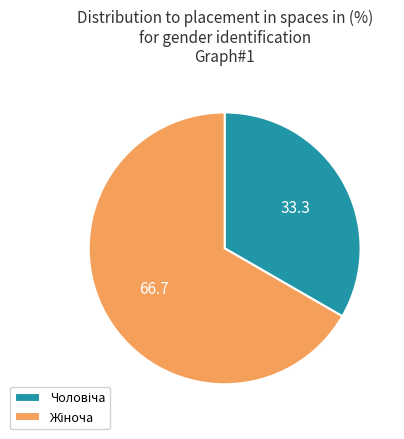

Is there any slice that represents more than half of the pie?

Yes